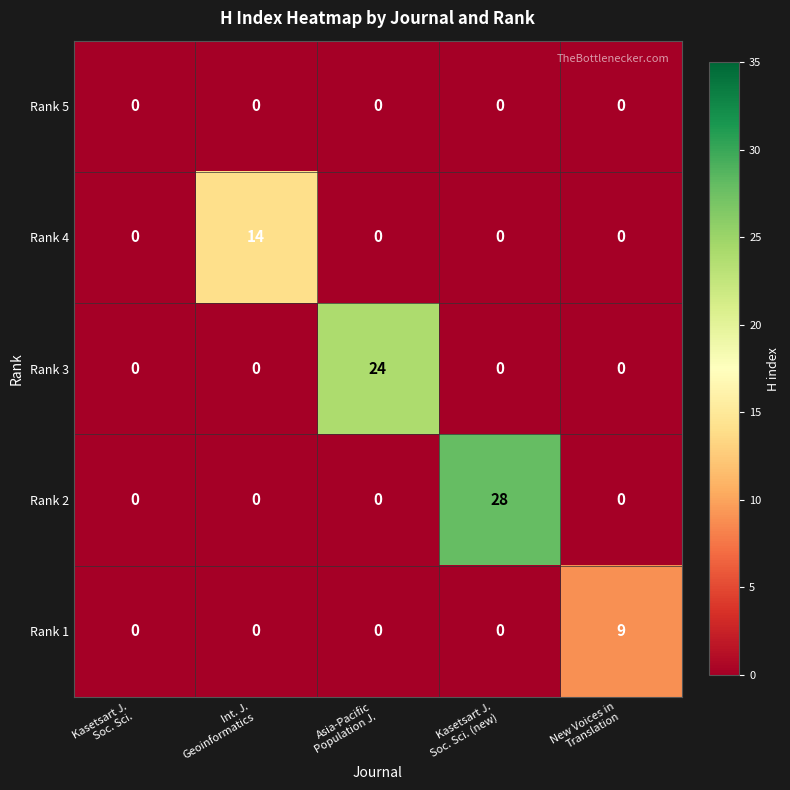

Rank the series by their maximum value, from lowest to highest.

Rank 5, Rank 1, Rank 4, Rank 3, Rank 2